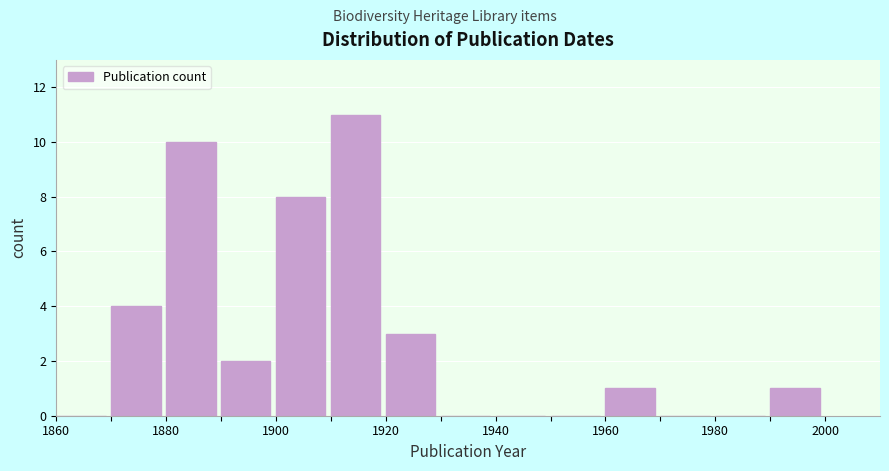

Reading left to right, transcribe this chart: for each bar, give the range it covers on the x-axis and its height. The values are not printed on the chart, so give them approximately, as read against the axis.

1860 to 1870: 0
1870 to 1880: 4
1880 to 1890: 10
1890 to 1900: 2
1900 to 1910: 8
1910 to 1920: 11
1920 to 1930: 3
1930 to 1940: 0
1940 to 1950: 0
1950 to 1960: 0
1960 to 1970: 1
1970 to 1980: 0
1980 to 1990: 0
1990 to 2000: 1